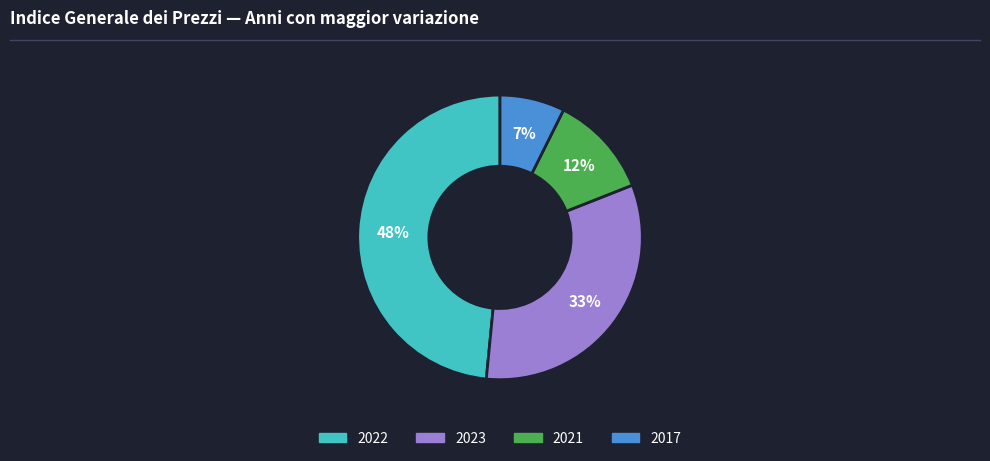

To the nearest percent, what is the average slice percentage?

25%